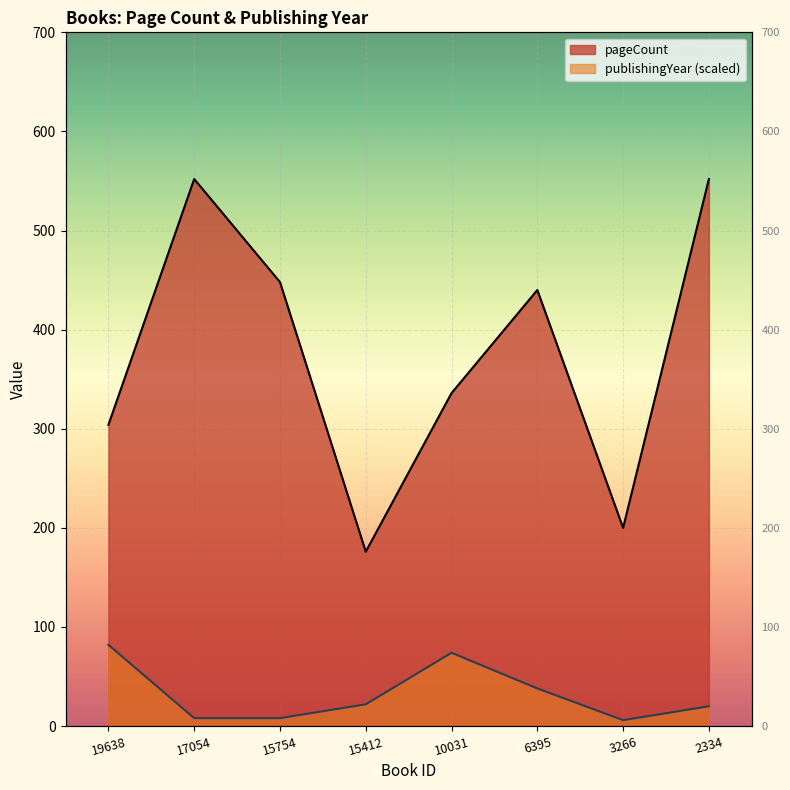

Is the value of publishingYear at 19638 greater than the value of pageCount at 10031?

No